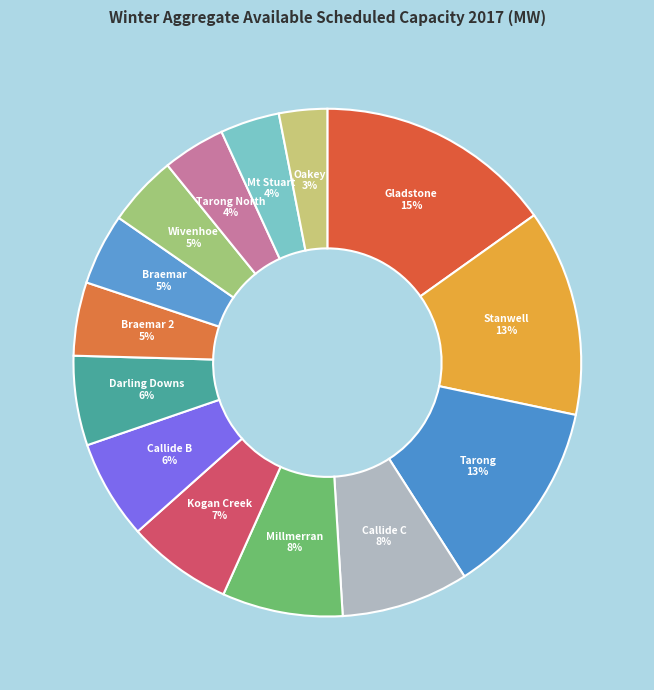

To the nearest percent, what percentage of the pie is Millmerran?

8%